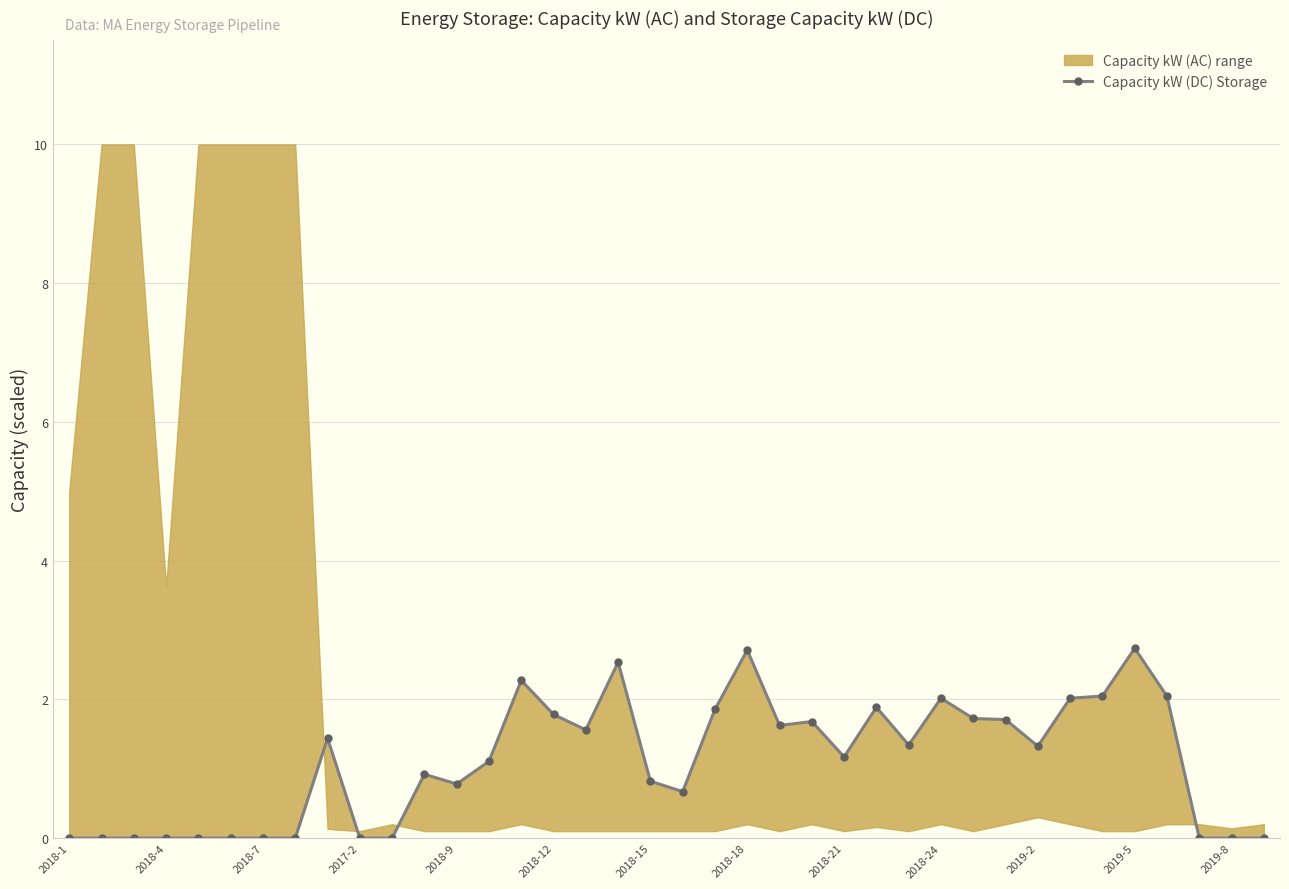

Does the chart display data point markers on the line(s)?

Yes